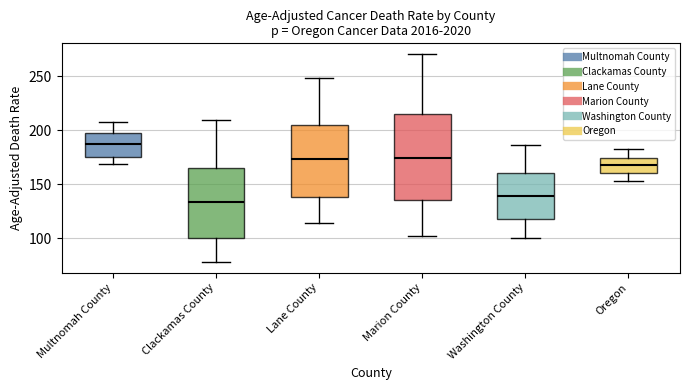

Reading left to right, transcribe this box plot: for each box, give where its median line is, the range the box spans, and where its two whiskers end, as read against the y-axis. The values are not printed on the chart, so give them approximately, as read against the axis.

Multnomah County: median 185, box 175 to 195, whiskers 170 to 210
Clackamas County: median 135, box 100 to 165, whiskers 80 to 210
Lane County: median 175, box 140 to 205, whiskers 115 to 250
Marion County: median 175, box 135 to 215, whiskers 100 to 270
Washington County: median 140, box 120 to 160, whiskers 100 to 185
Oregon: median 165, box 160 to 175, whiskers 155 to 180